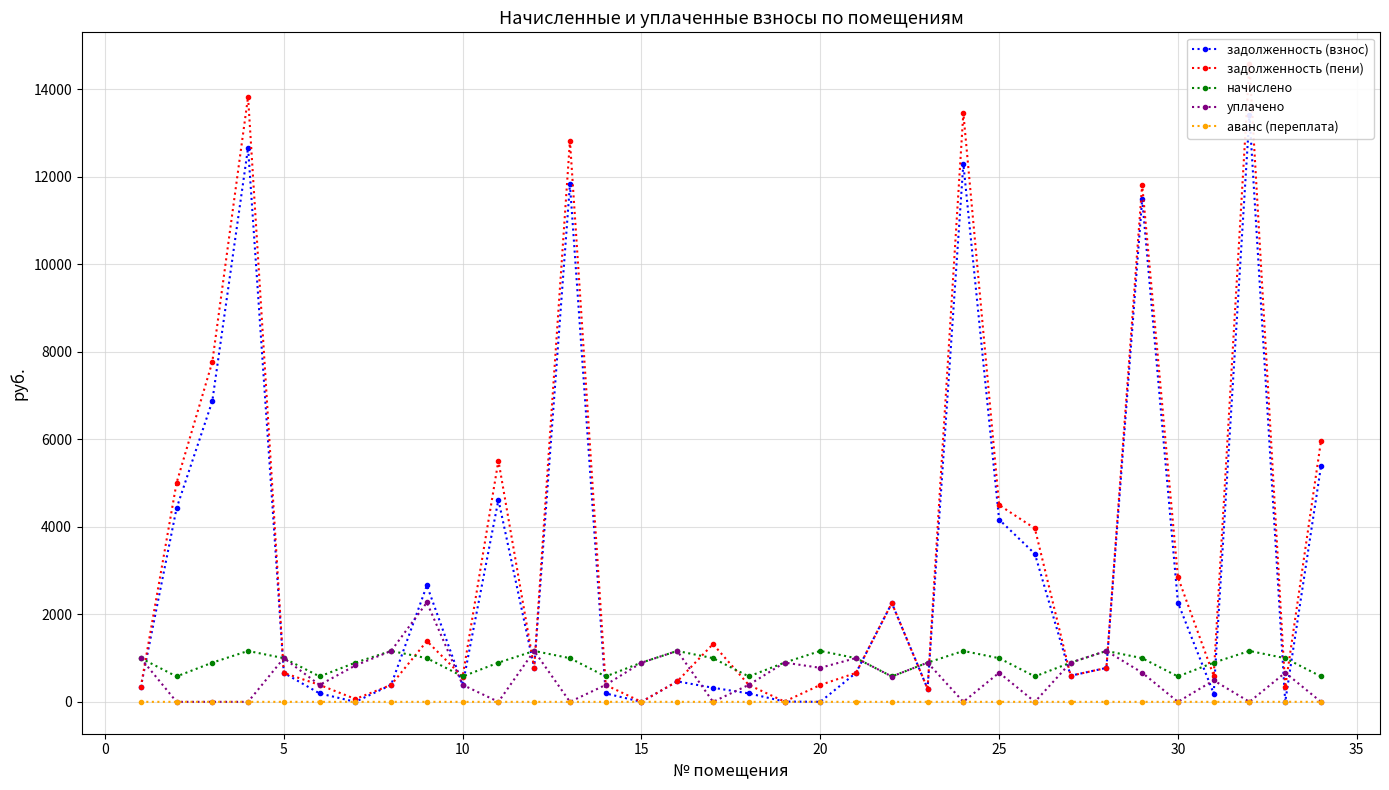

True or false: задолженность (пени) and задолженность (взнос) intersect in this chart.

True